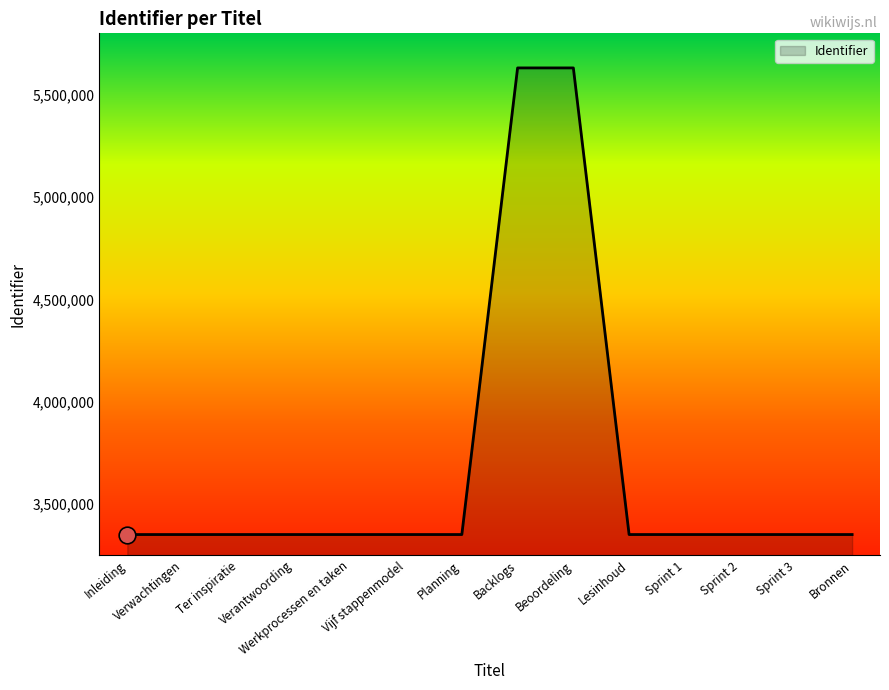

What is the minimum value shown in the chart?

3351988